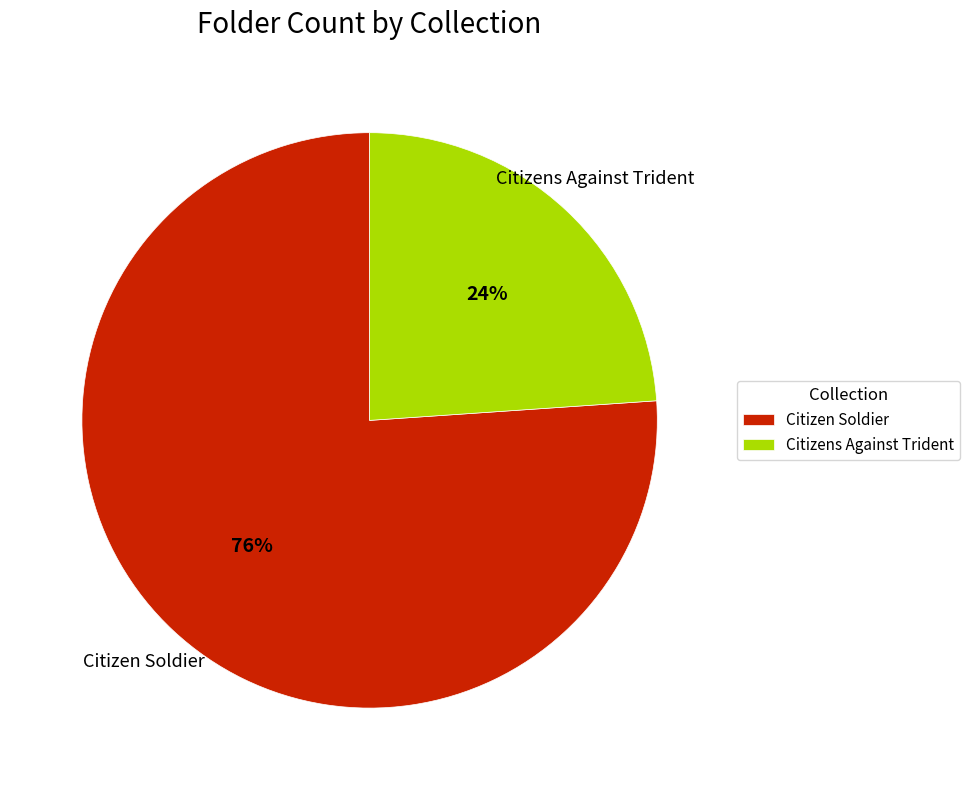

Which slice represents more than half of the pie?

Citizen Soldier